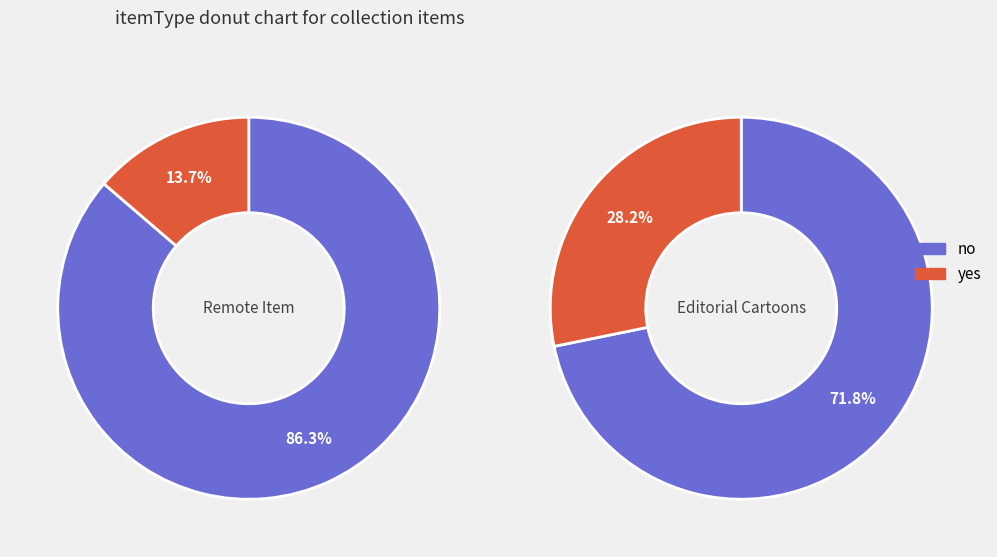

True or false: 8 accounts for 20% of the total.

False